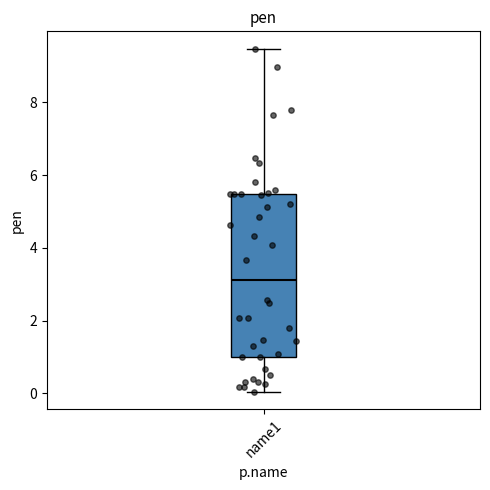

Read this box plot against the y-axis: the position of the median line, the range covered by the box, and the ends of both whiskers. The values are not printed on the chart, so give them approximately, as read against the axis.

median 3.2, box 1.0 to 5.4, whiskers 0.0 to 9.4